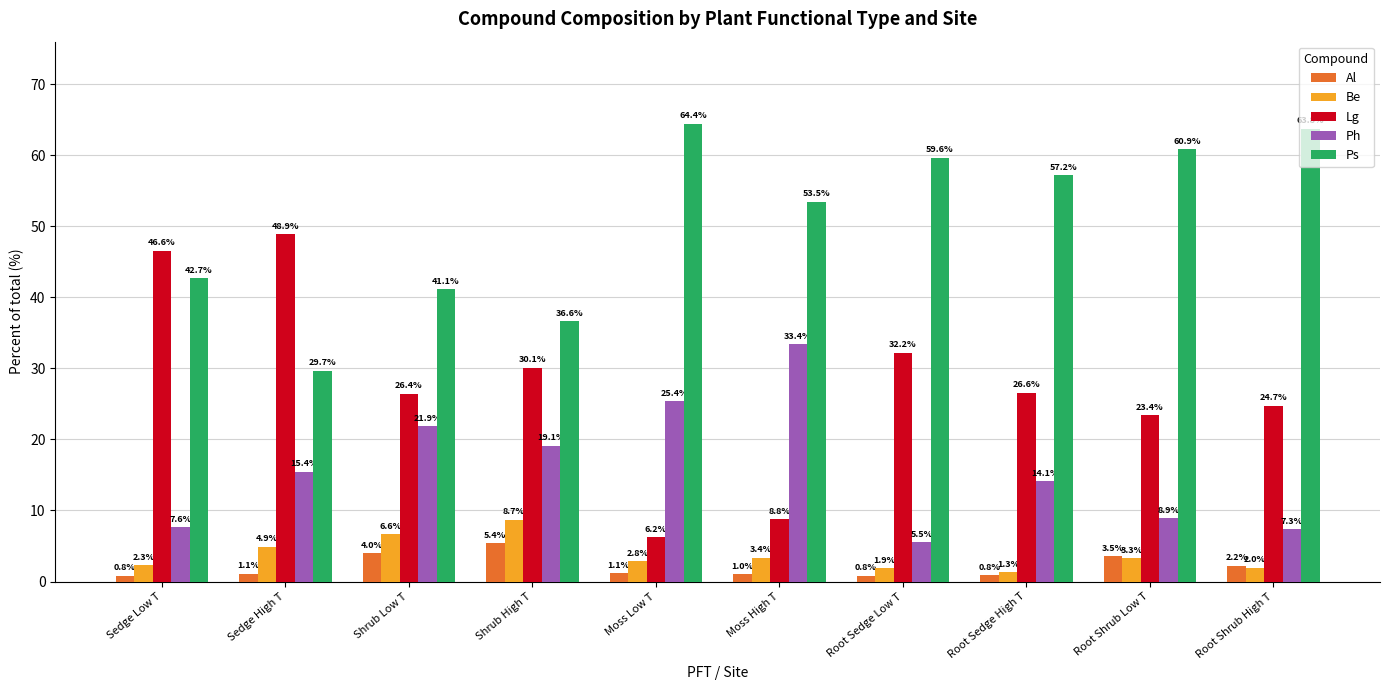

What is the value of the Be bar at the 5th from the left?

2.8